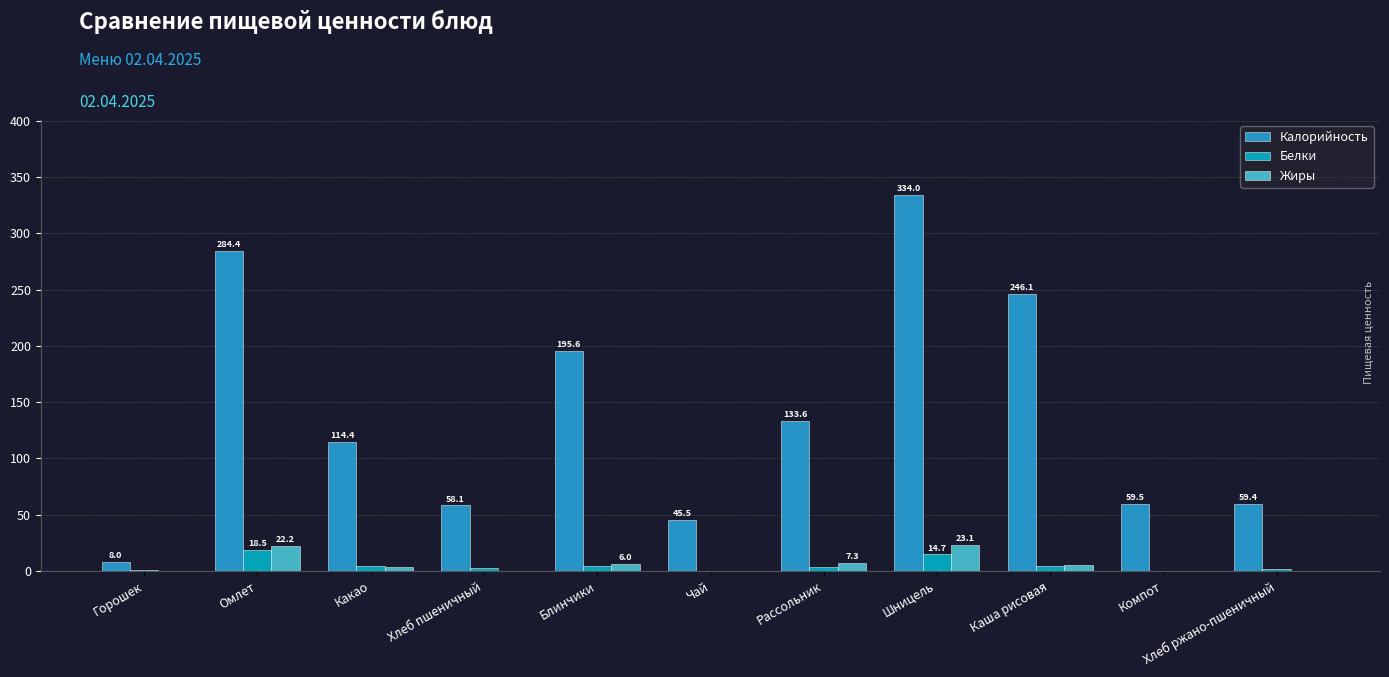

What are all the series names shown in the legend?

Калорийность, Белки, Жиры